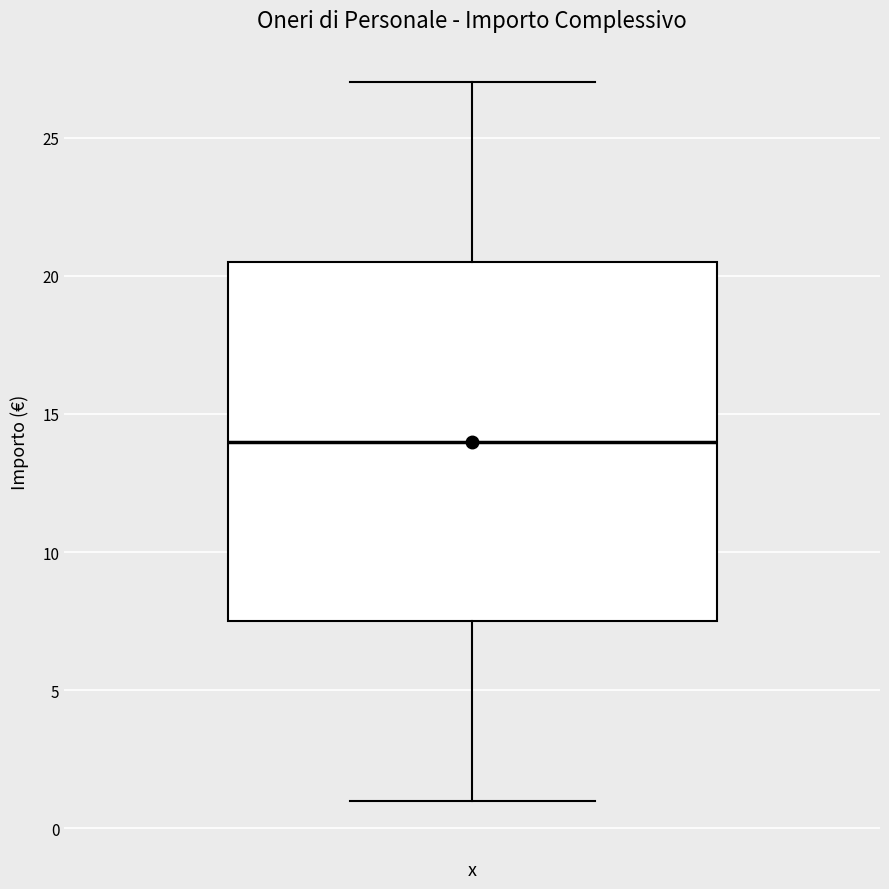

Read this box plot against the y-axis: the position of the median line, the range covered by the box, and the ends of both whiskers. The values are not printed on the chart, so give them approximately, as read against the axis.

median 14.0, box 7.5 to 20.5, whiskers 1.0 to 27.0